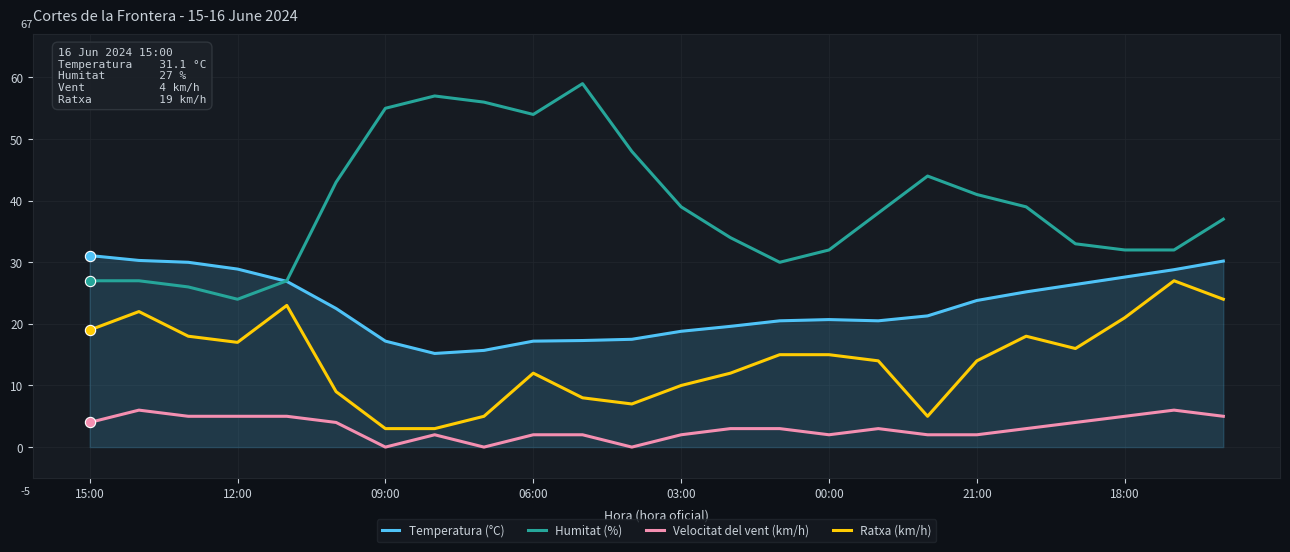

Rank the series by their maximum value, from highest to lowest.

Humitat (%), Temperatura (°C), Ratxa (km/h), Velocitat del vent (km/h)